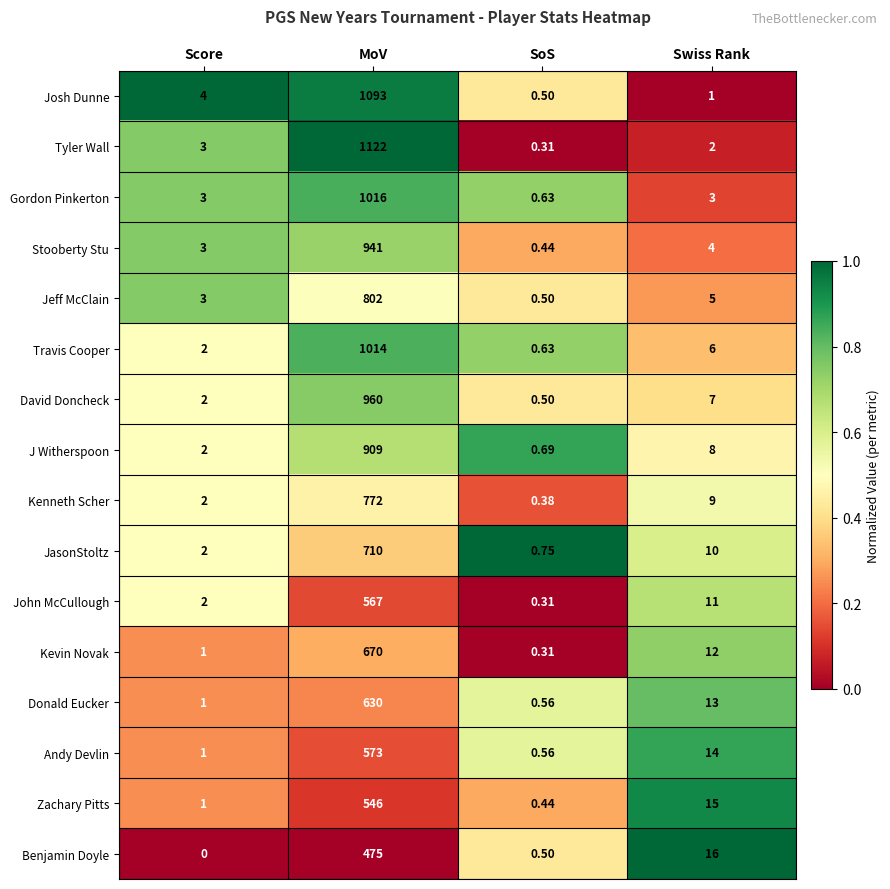

Which series has the widest spread of values?

Tyler Wall